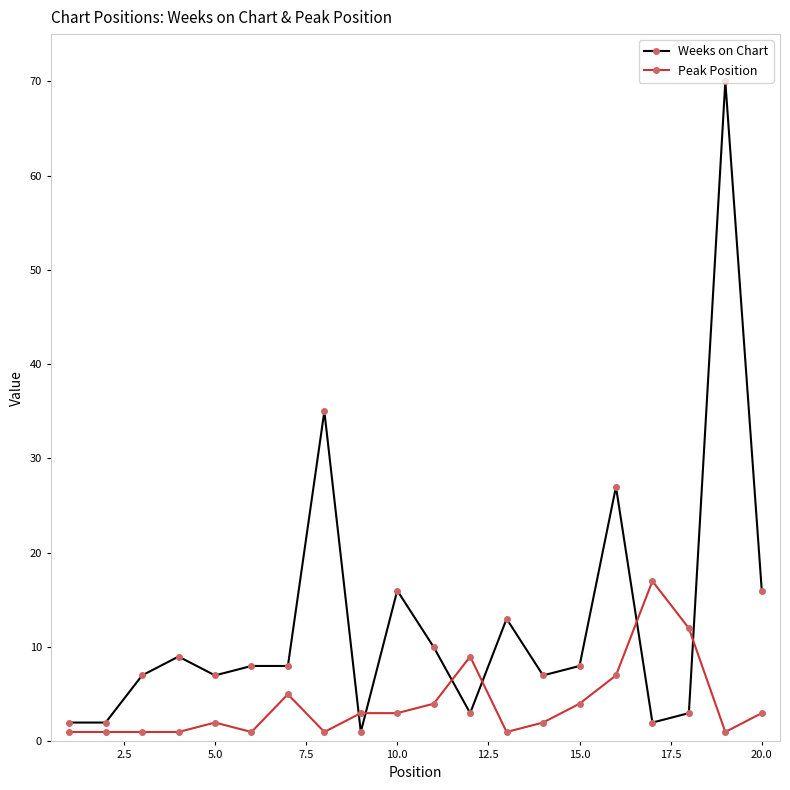

At how many categories does at least one series exceed 23?

3